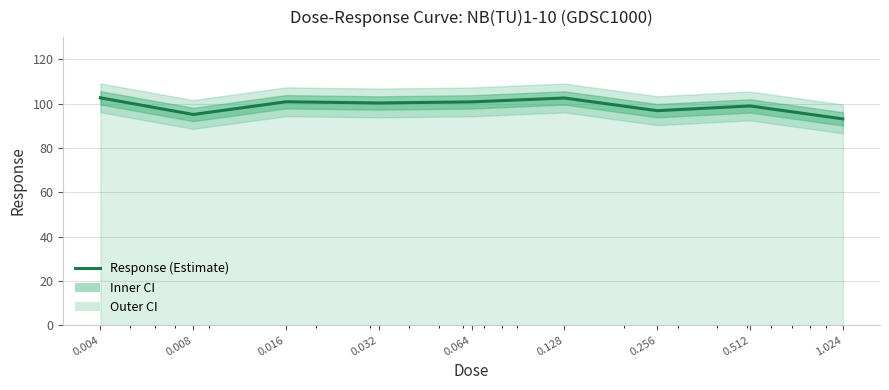

What is the average value?

99.0